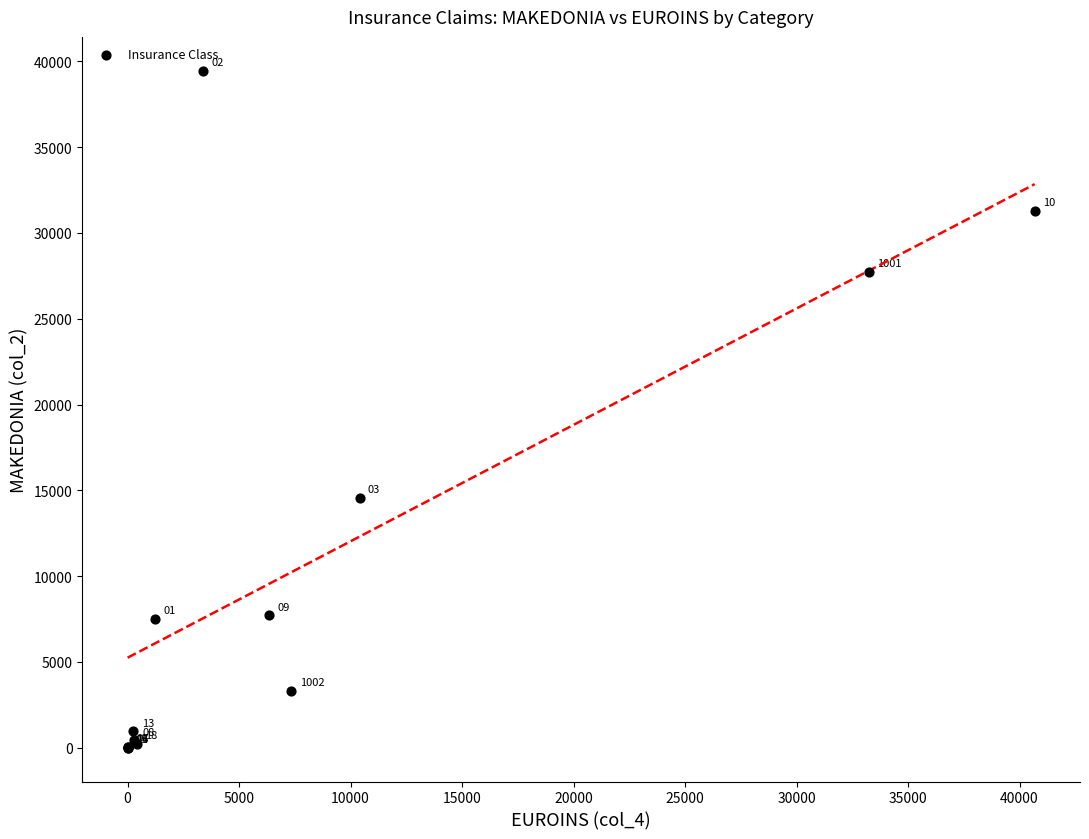

What Y value in the scatter plot is closest to 19728?

14569